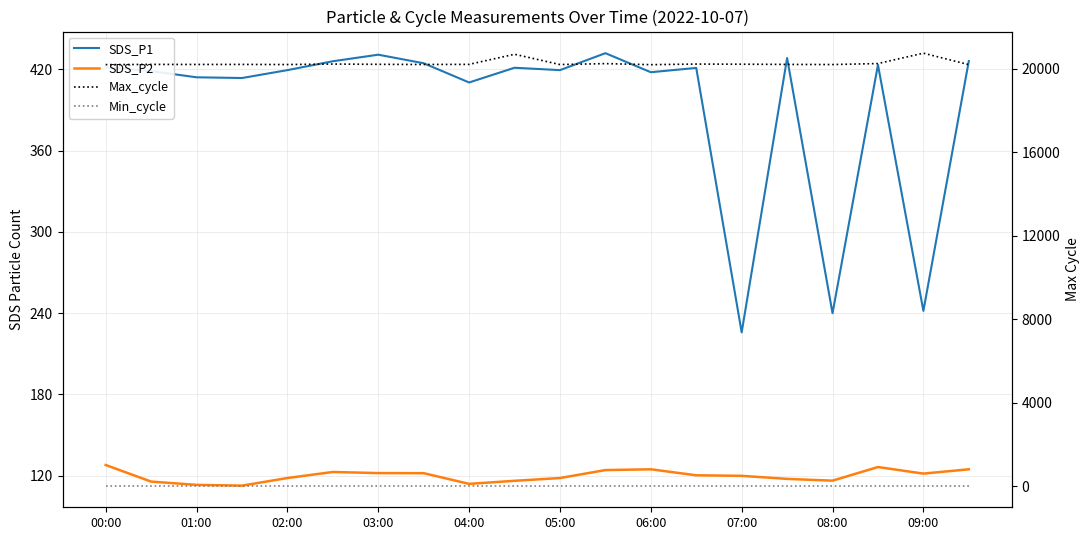

The value of Min_cycle at 17 is 7.2. True or false?

False